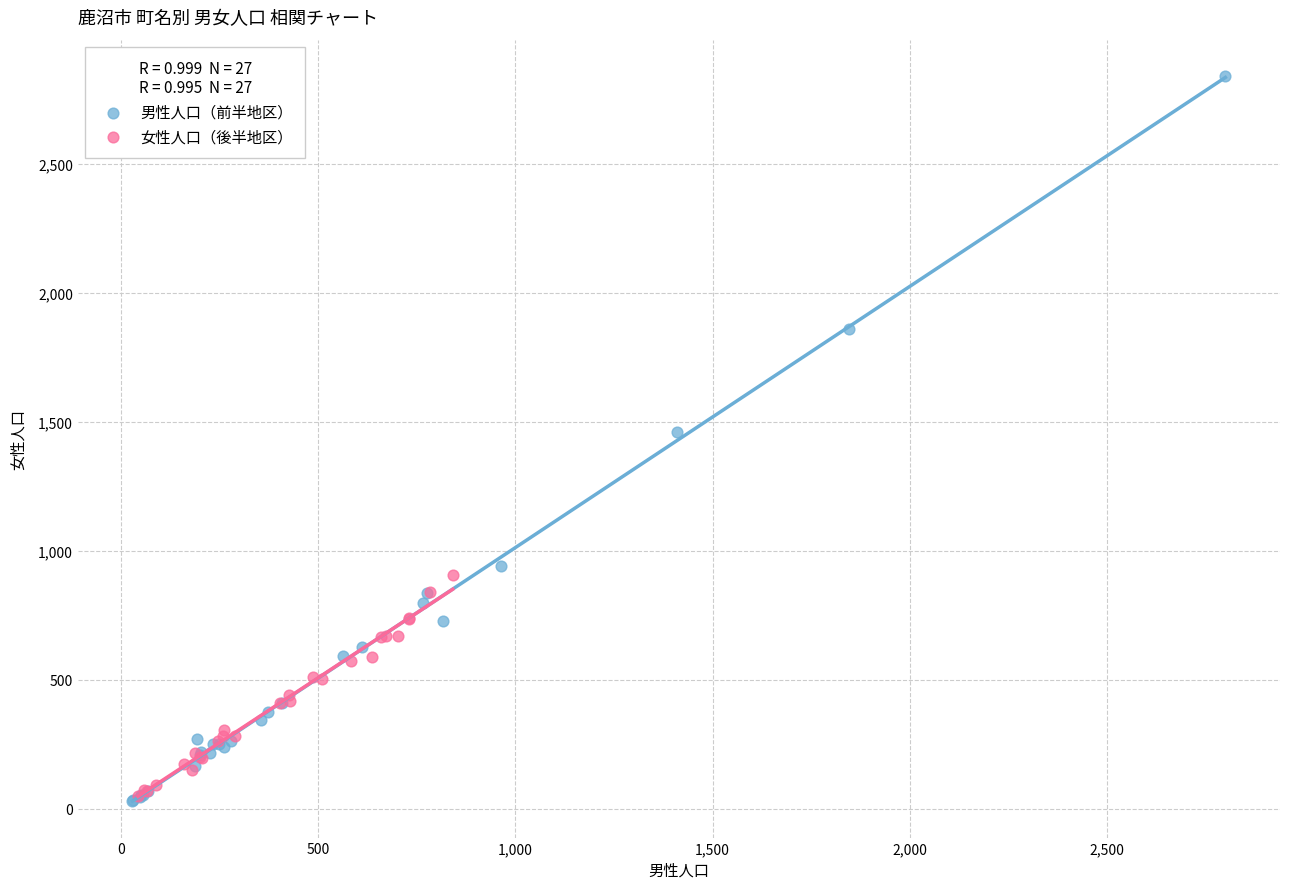

Which series has the largest Y range (max minus min)?

男性人口（前半地区）